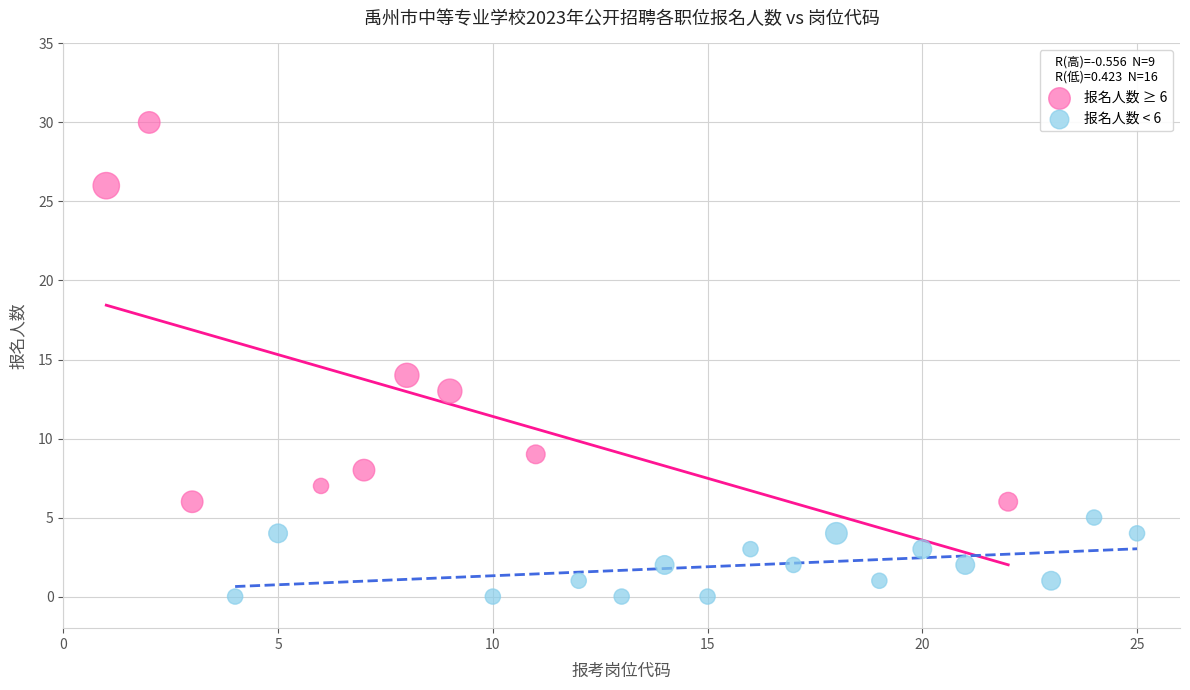

Which series contains the lowest Y value?

报名人数 < 6